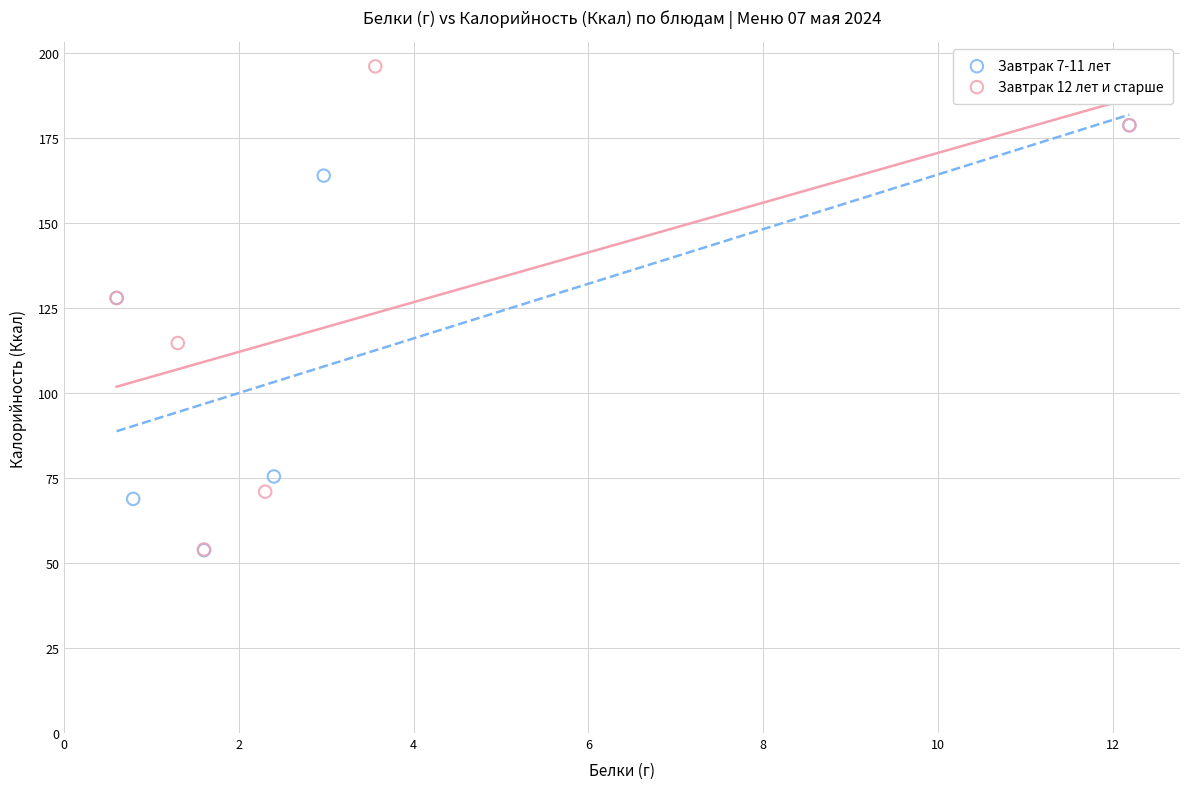

Which series reaches the maximum Y coordinate?

Завтрак 12 лет и старше